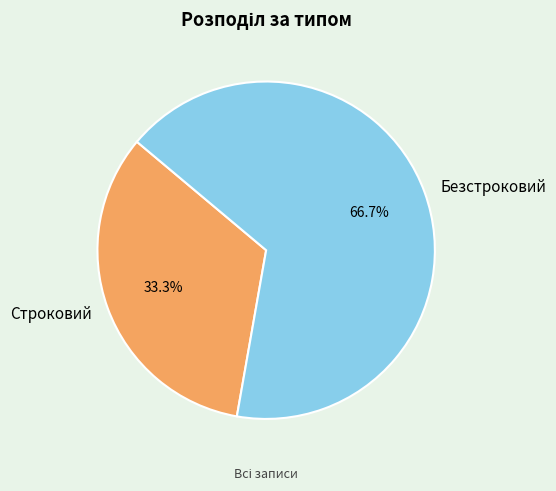

How many slices are in this pie chart?

2